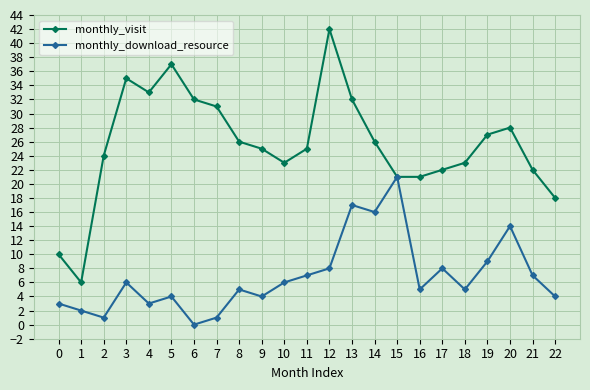

What is the difference between the monthly_visit values at 5 and 19?

10